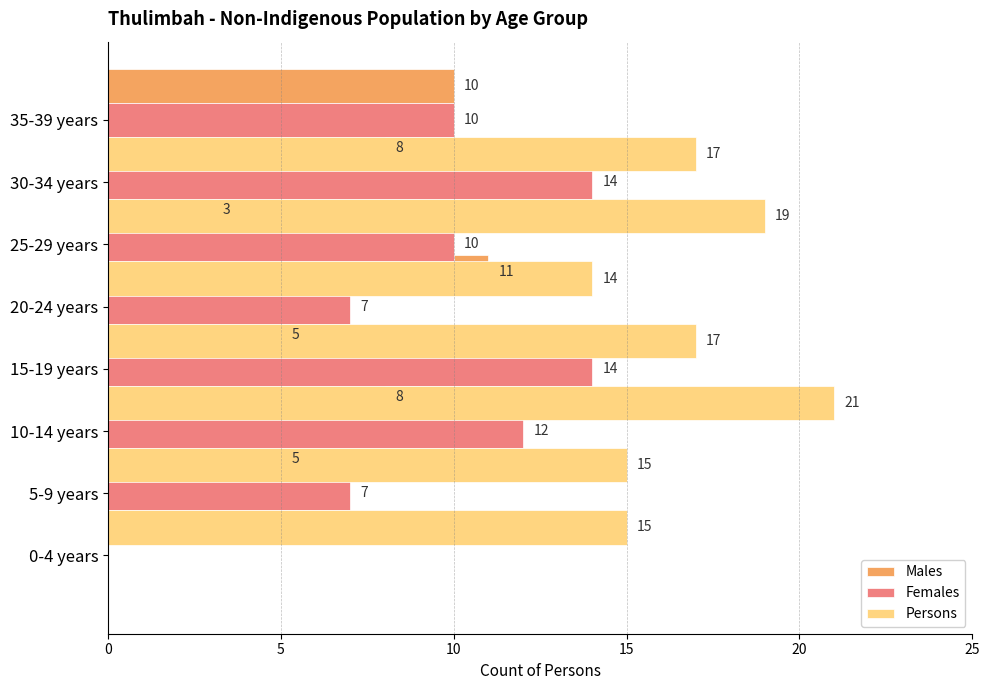

How many bars are there in total?

24